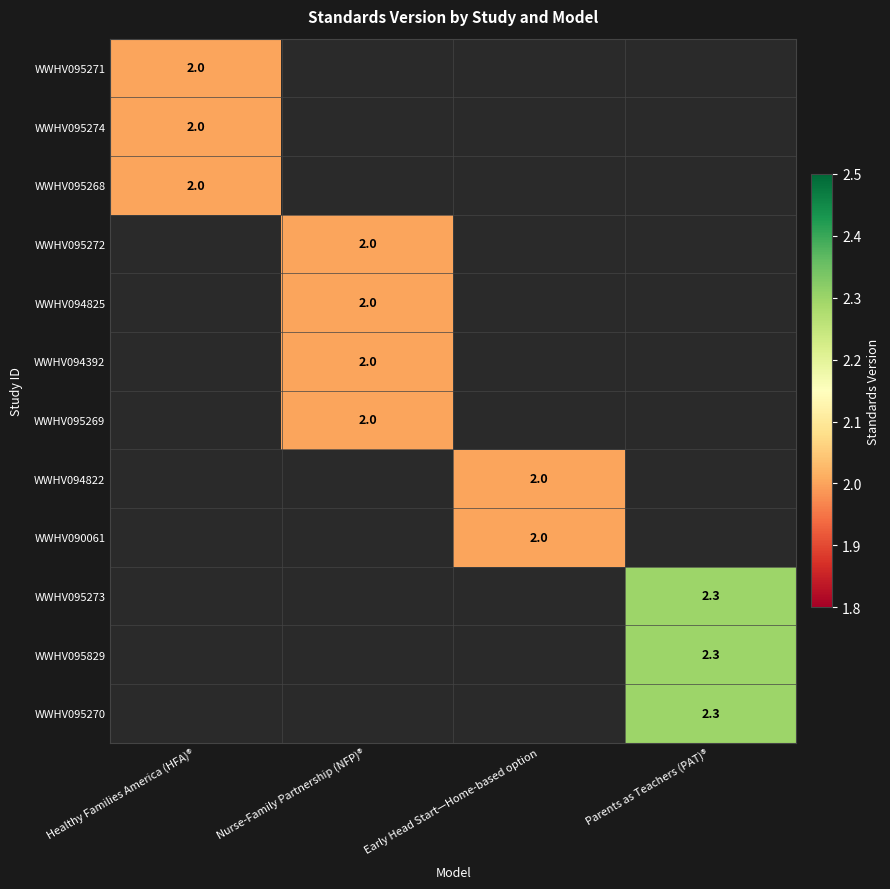

How many categories are shown in the chart?

4